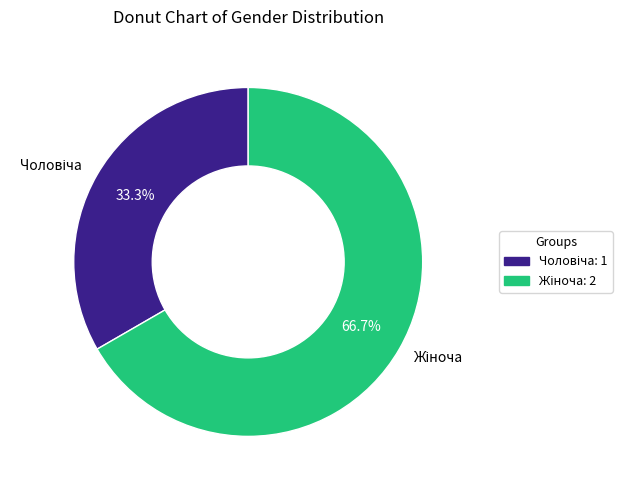

Is there any slice that represents more than half of the pie?

Yes